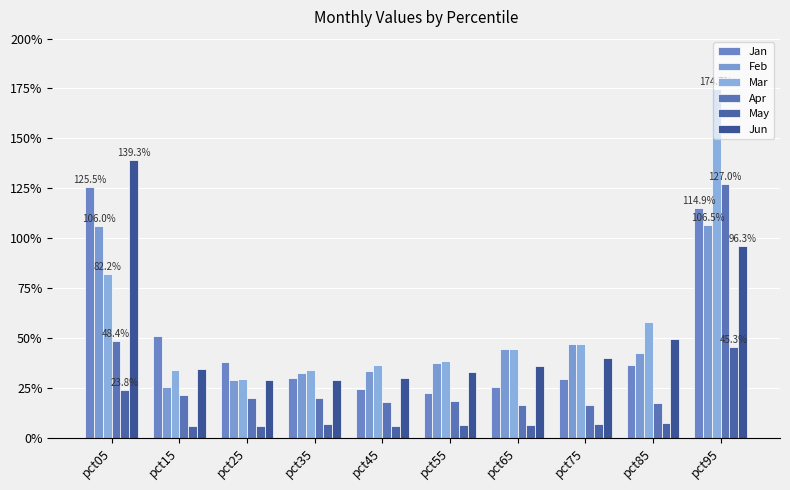

Reading right to left, extract all data points from this chart.

Jan: pct95=1.1	pct85=0.4	pct75=0.3	pct65=0.3	pct55=0.2	pct45=0.2	pct35=0.3	pct25=0.4	pct15=0.5	pct05=1.3
Feb: pct95=1.1	pct85=0.4	pct75=0.5	pct65=0.4	pct55=0.4	pct45=0.3	pct35=0.3	pct25=0.3	pct15=0.3	pct05=1.1
Mar: pct95=1.7	pct85=0.6	pct75=0.5	pct65=0.4	pct55=0.4	pct45=0.4	pct35=0.3	pct25=0.3	pct15=0.3	pct05=0.8
Apr: pct95=1.3	pct85=0.2	pct75=0.2	pct65=0.2	pct55=0.2	pct45=0.2	pct35=0.2	pct25=0.2	pct15=0.2	pct05=0.5
May: pct95=0.5	pct85=0.1	pct75=0.1	pct65=0.1	pct55=0.1	pct45=0.1	pct35=0.1	pct25=0.1	pct15=0.1	pct05=0.2
Jun: pct95=1.0	pct85=0.5	pct75=0.4	pct65=0.4	pct55=0.3	pct45=0.3	pct35=0.3	pct25=0.3	pct15=0.3	pct05=1.4